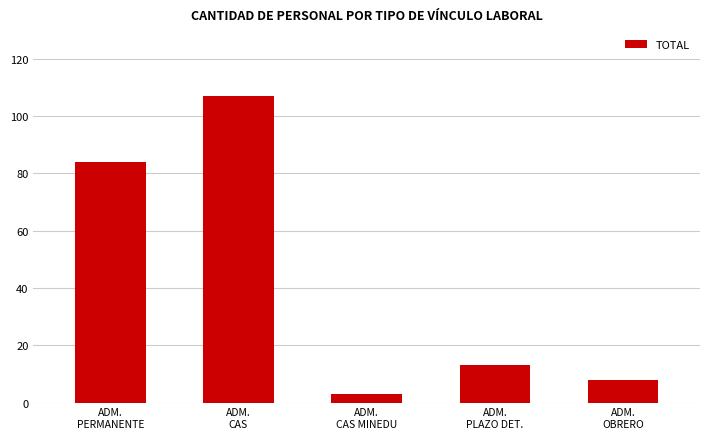

What is the change in value from ADM.
CAS MINEDU to ADM.
OBRERO?

+5